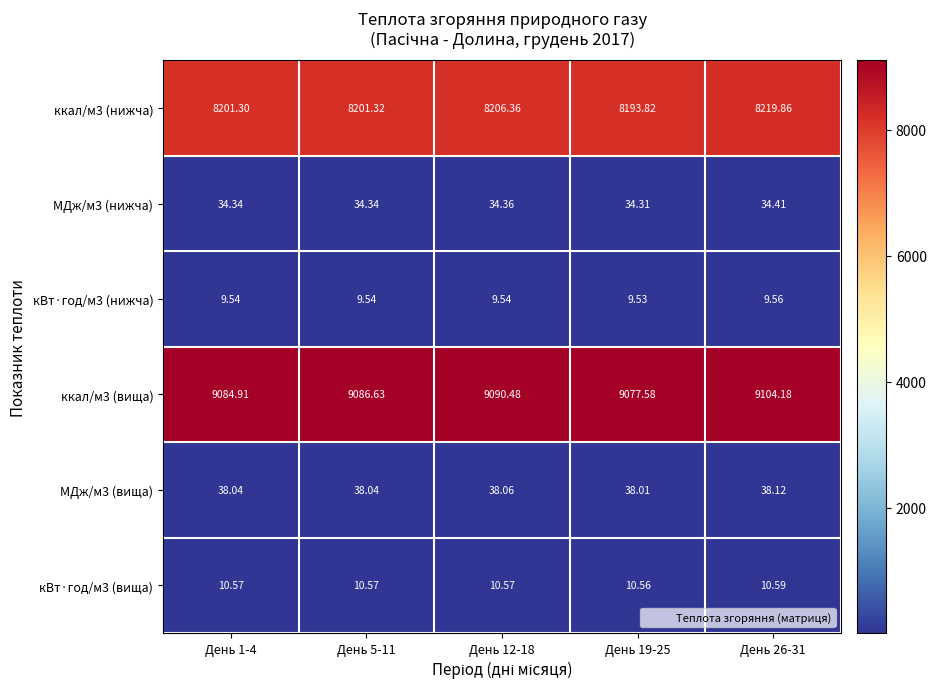

Which series changed the most between День 5-11 and День 19-25?

ккал/м3 (вища)